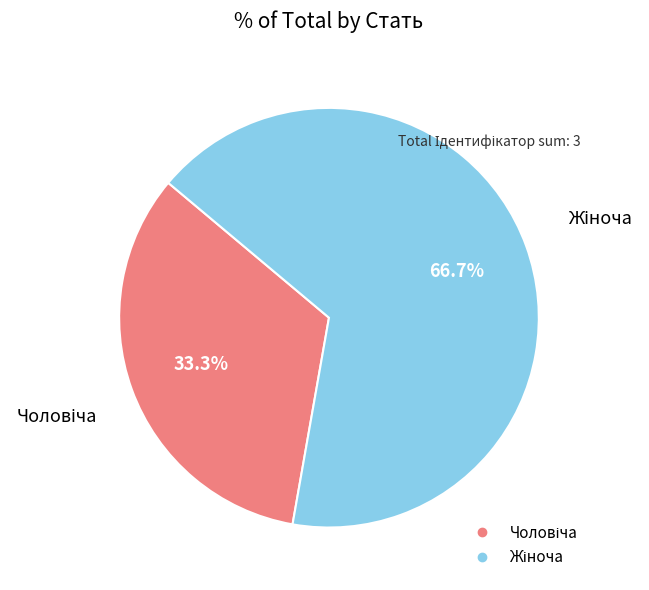

Is there a majority slice in this chart?

Yes